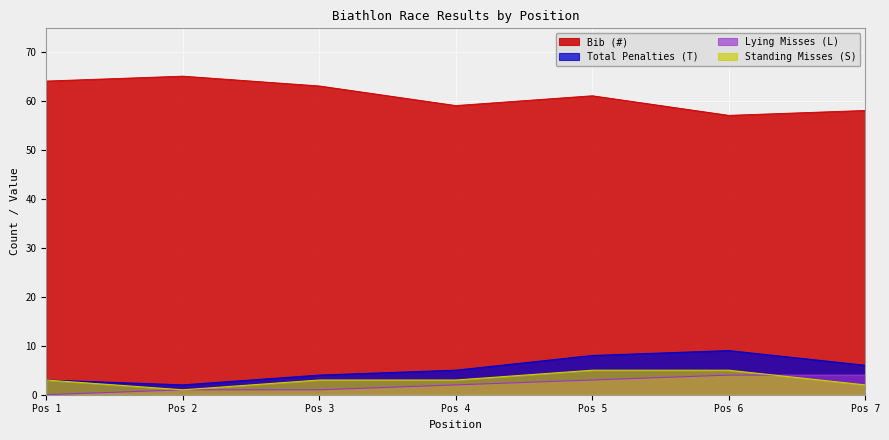

What is the approximate value of Bib (#) at Pos 4?

59